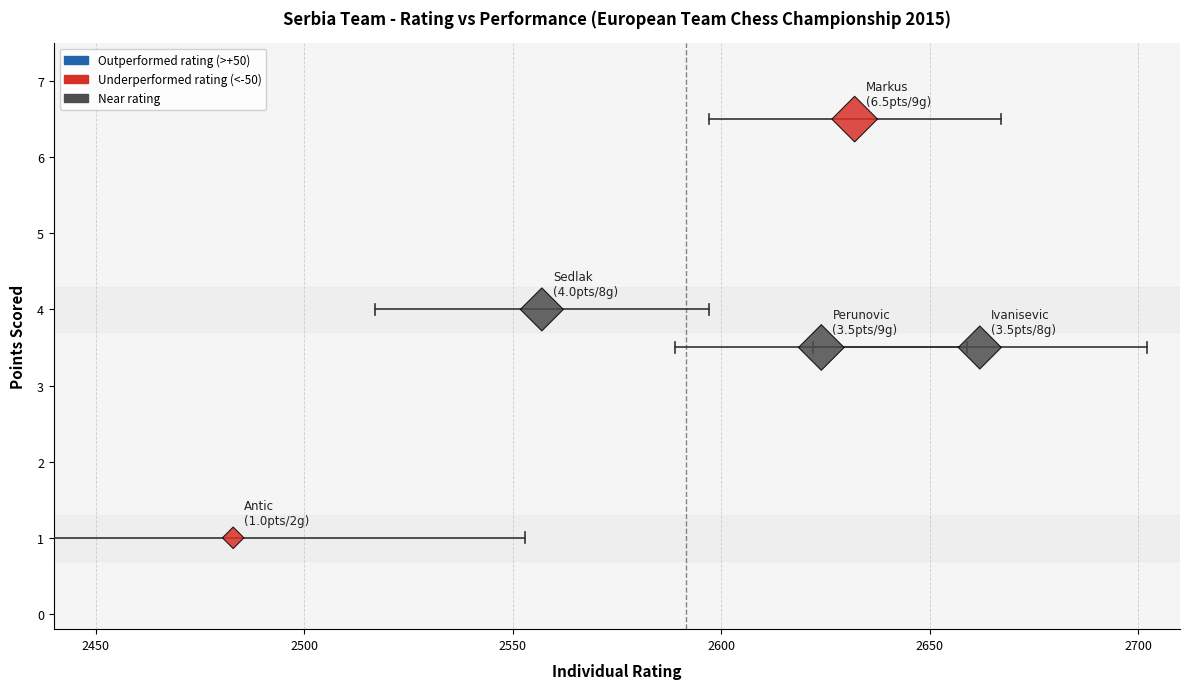

What is the range of X values (max minus min)?

179.0